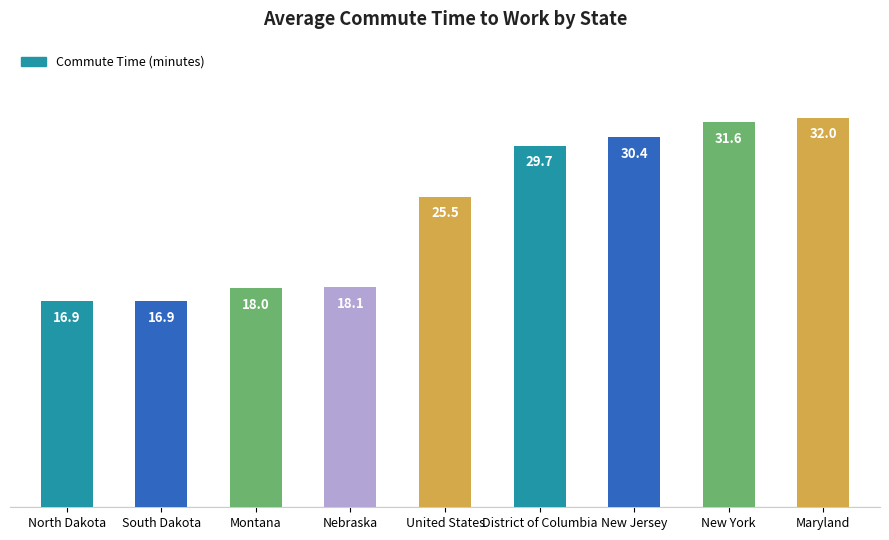

What is the sum of the values at Montana and Nebraska?

36.1